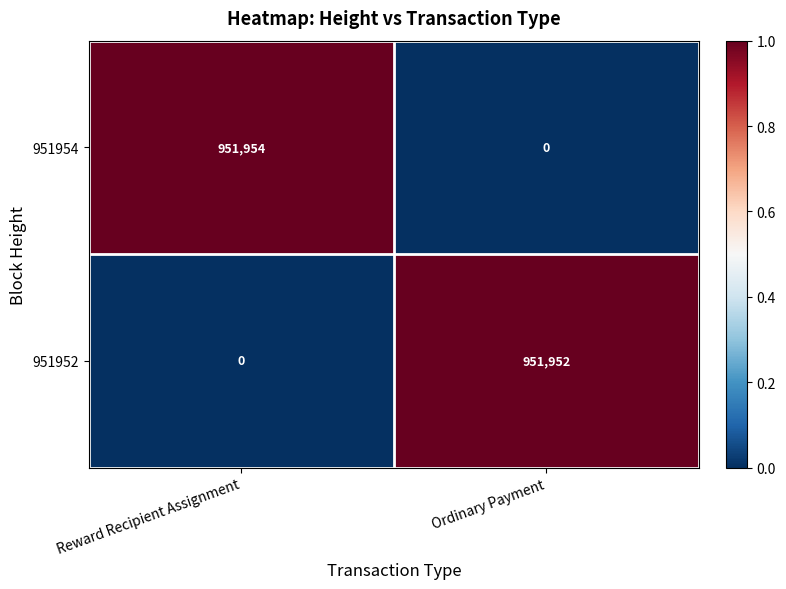

What is the greatest value displayed?

951954